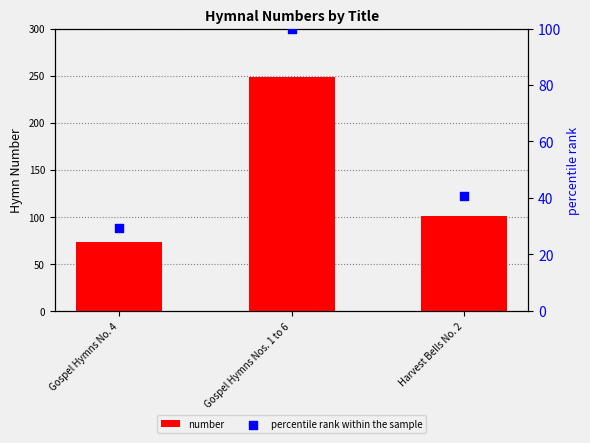

Which series reaches the maximum Y coordinate?

number